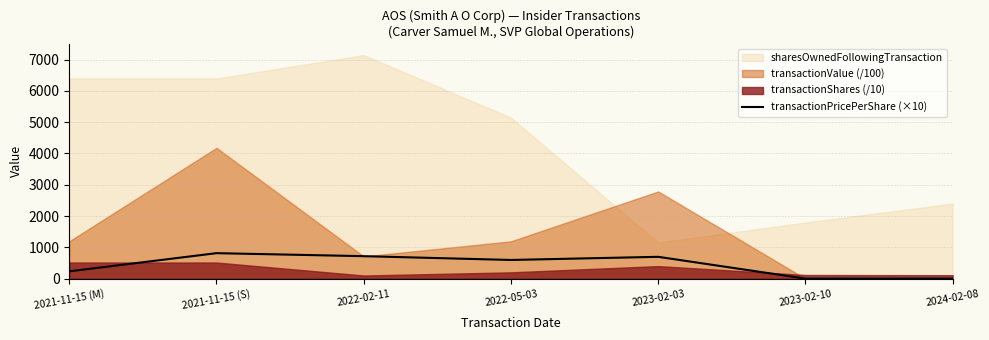

Does the chart have visible grid lines?

Yes